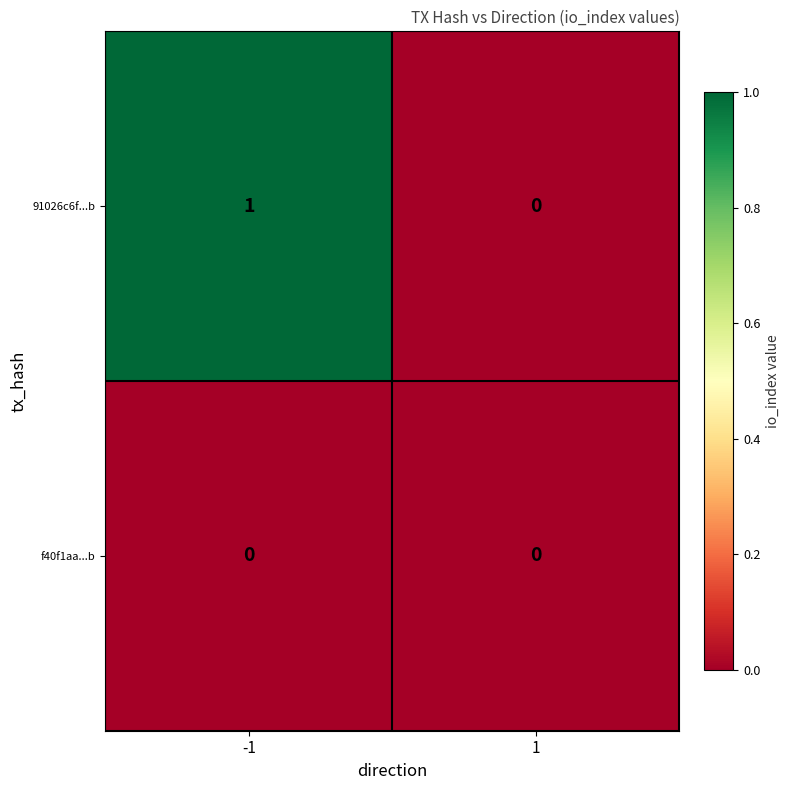

Rank the series by their maximum value, from highest to lowest.

91026c6f...b, f40f1aa...b